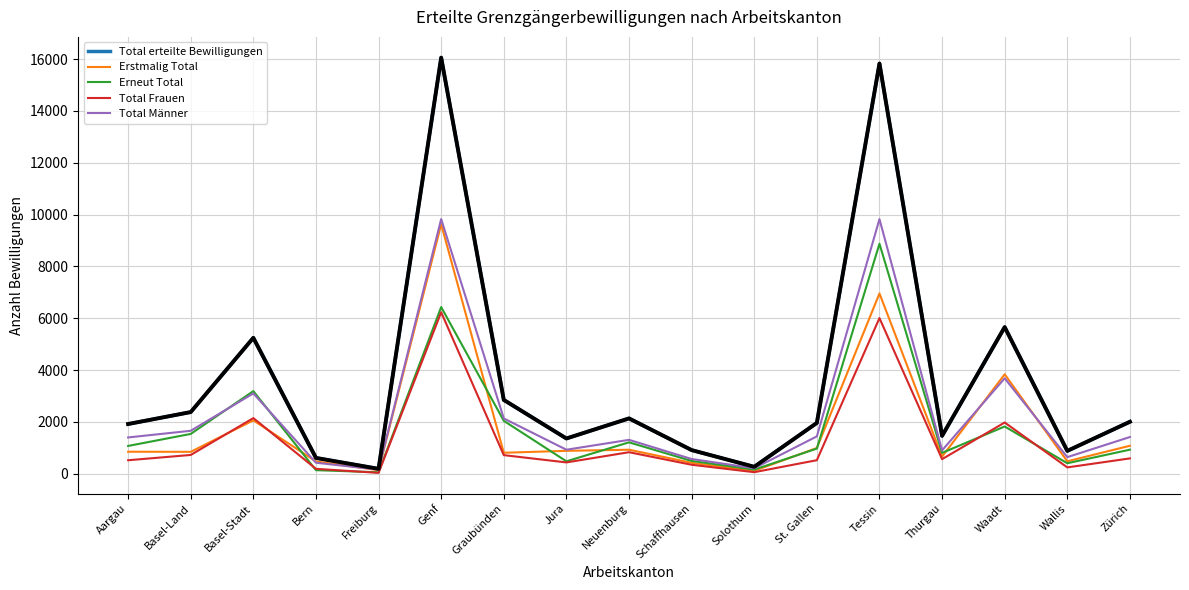

True or false: Total Frauen and Total Männer intersect in this chart.

False